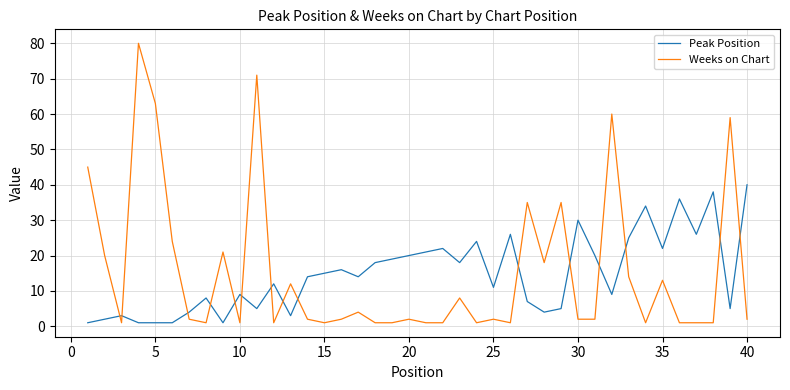

Reading left to right, list all the values displayed in this chart.

Peak Position: 1	2	3	1	1	1	4	8	1	9	5	12	3	14	15	16	14	18	19	20	21	22	18	24	11	26	7	4	5	30	20	9	25	34	22	36	26	38	5	40
Weeks on Chart: 45	20	1	80	63	24	2	1	21	1	71	1	12	2	1	2	4	1	1	2	1	1	8	1	2	1	35	18	35	2	2	60	14	1	13	1	1	1	59	2